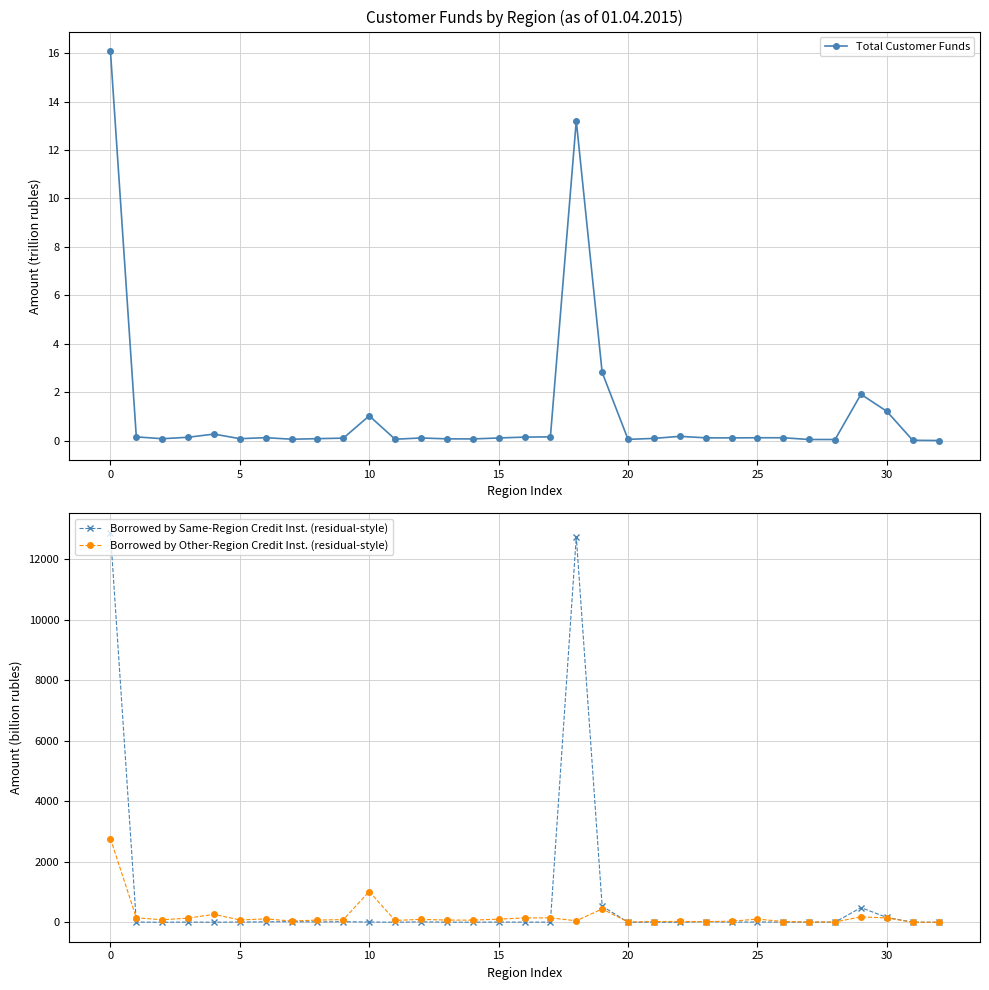

What is the value of the Borrowed by Other-Region Credit Inst. (residual-style) point at the 8th from the left?

40.7